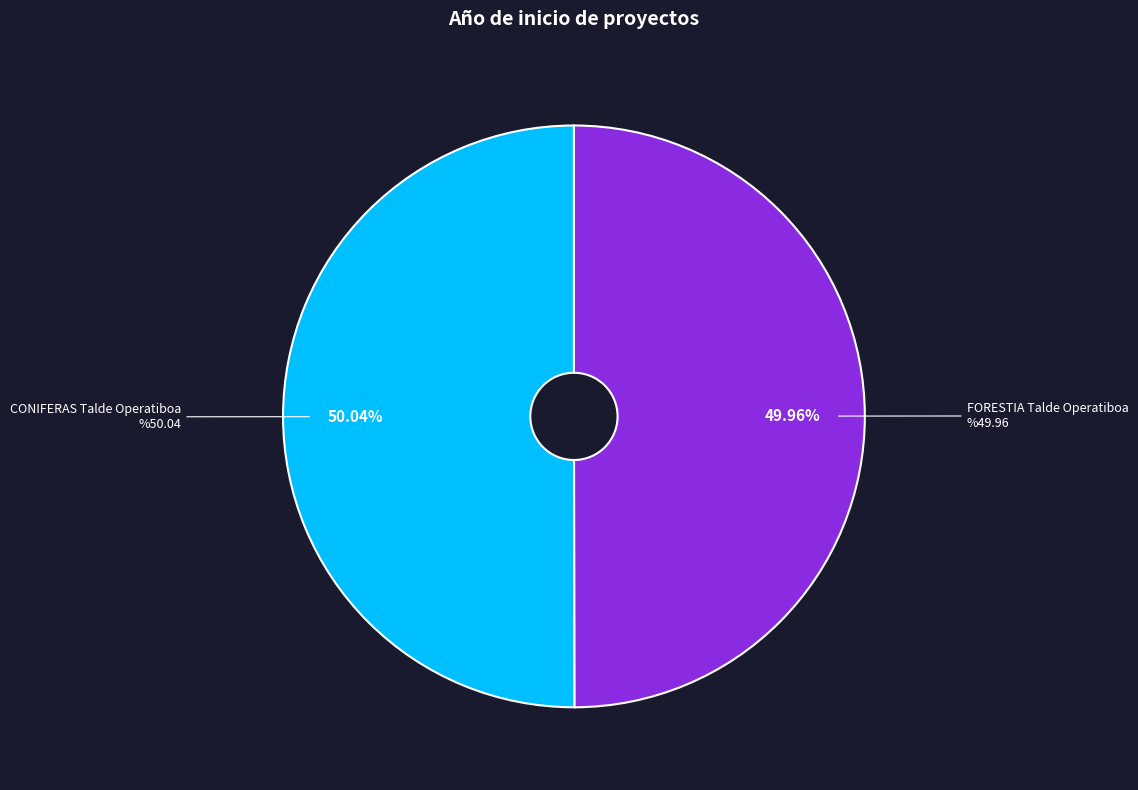

Count the number of slices in the pie.

2